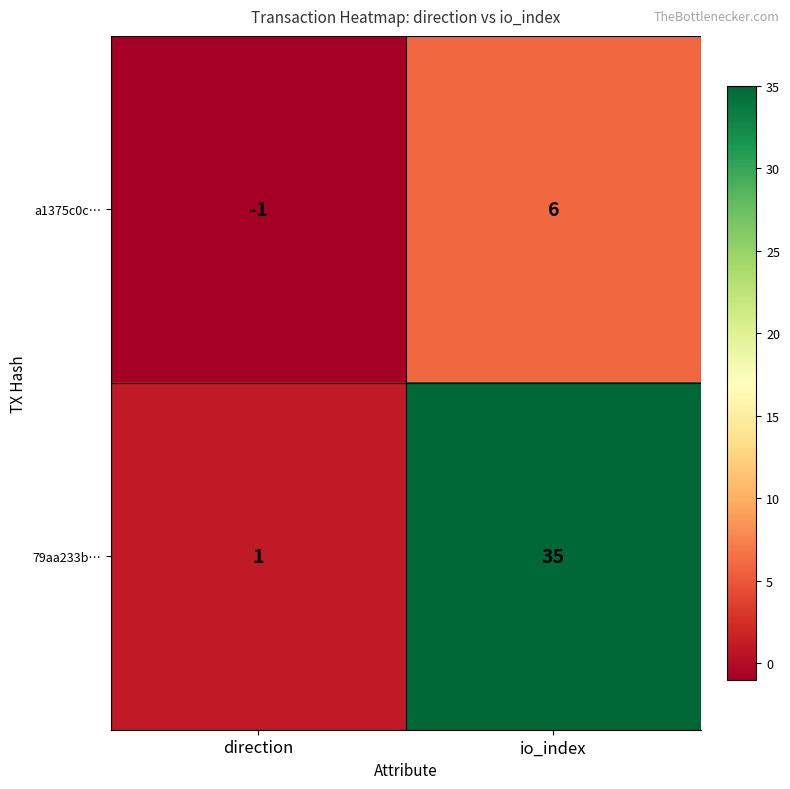

What is the maximum value shown in the chart?

35